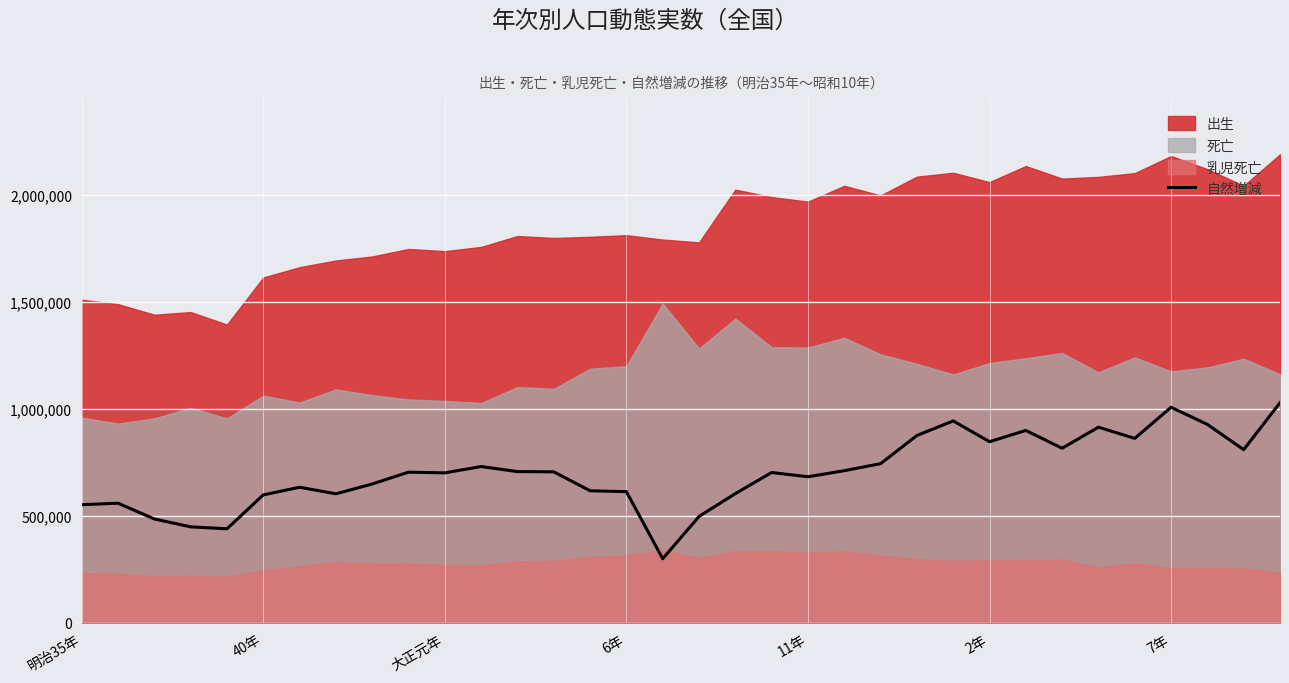

True or false: the data has more than 0 interior local peaks.

True